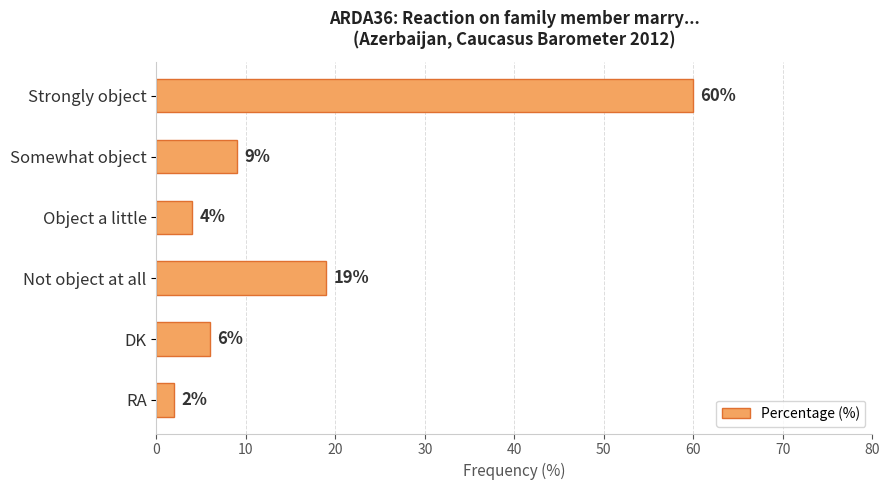

Reading bottom to top, list all the values displayed in this chart.

RA=2	DK=6	Not object at all=19	Object a little=4	Somewhat object=9	Strongly object=60